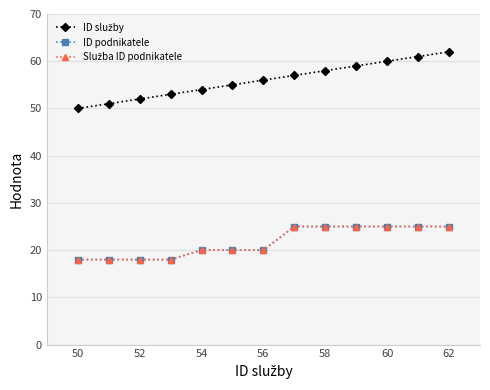

Is this an area chart (filled region under the line)?

No